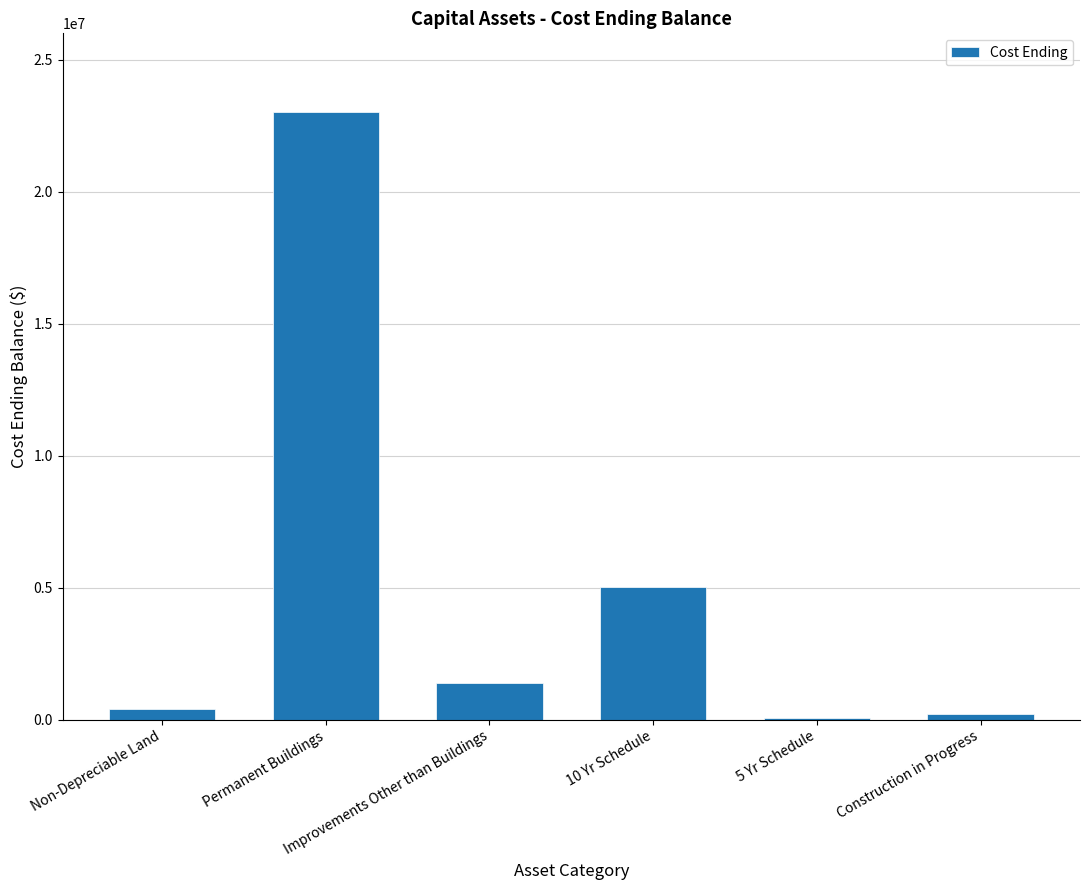

What is the sum of the values at Improvements Other than Buildings and Non-Depreciable Land?

1769351